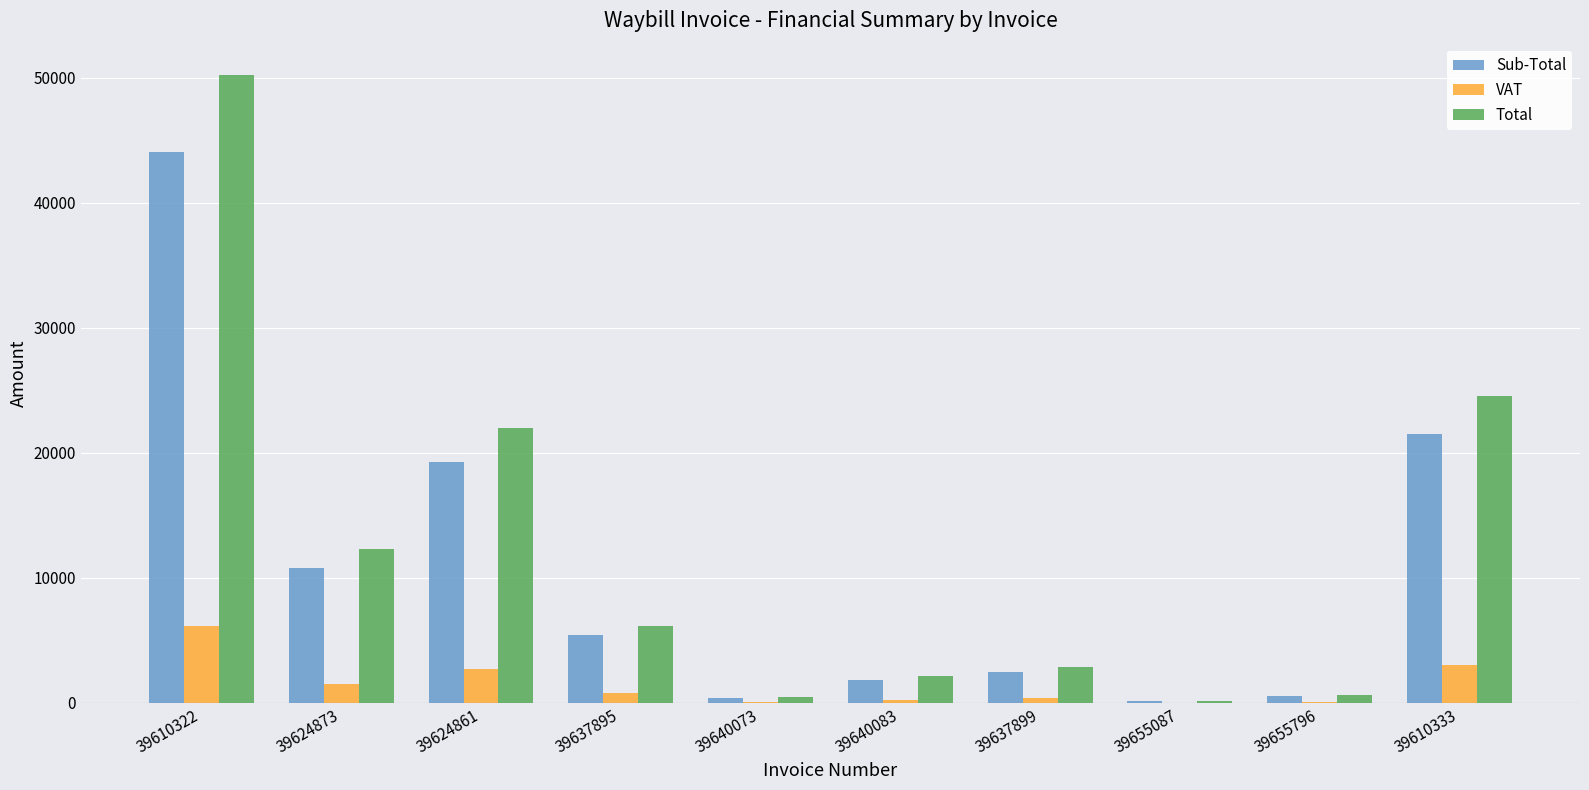

What is the average value of the Sub-Total series?

10646.9